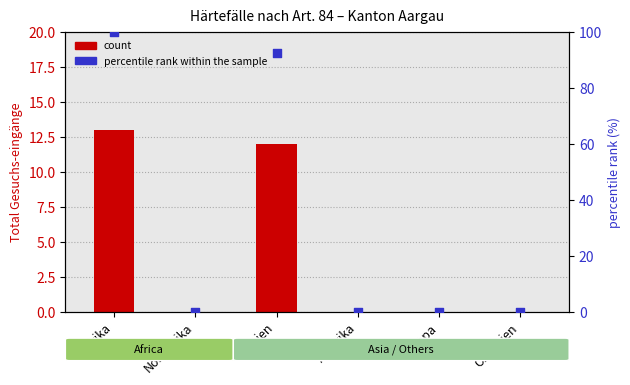

Is the value of count at Nordafrika greater than the value of percentile rank within the sample at Europa?

No